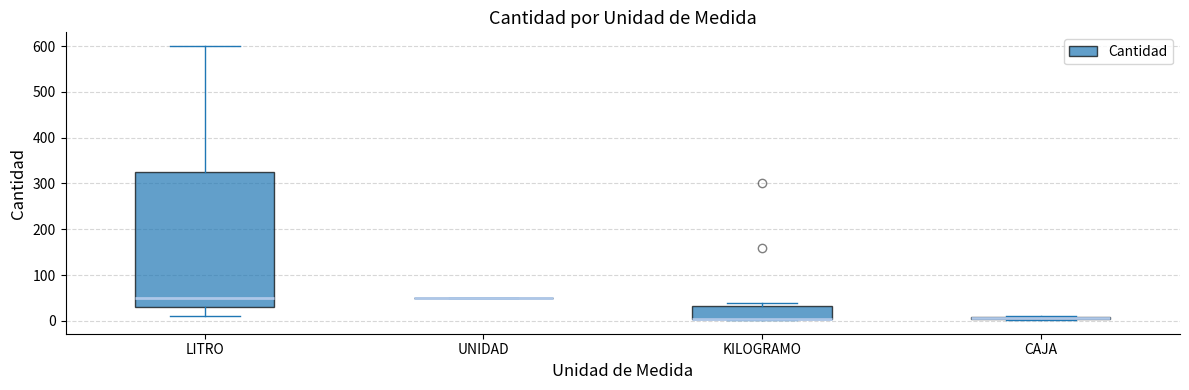

Which box is the tallest, from its lower edge to its upper edge?

LITRO